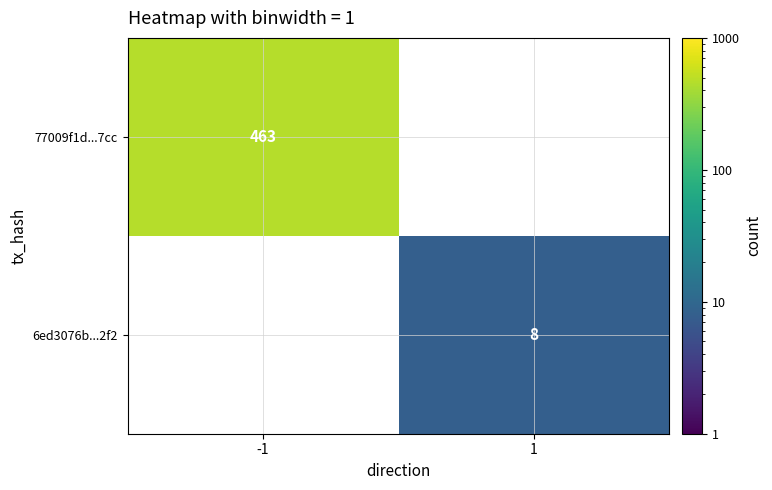

Is it true that 6ed3076b...2f2 equals 8 at 1?

True